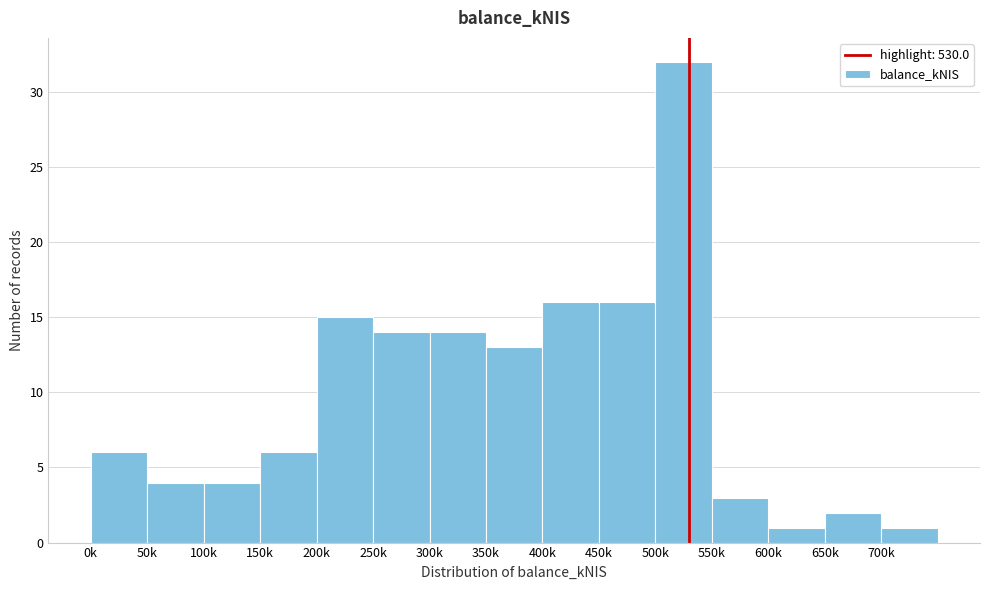

Reading left to right, extract all data points from this chart.

0k=6	50k=4	100k=4	150k=6	200k=15	250k=14	300k=14	350k=13	400k=16	450k=16	500k=32	550k=3	600k=1	650k=2	700k=1